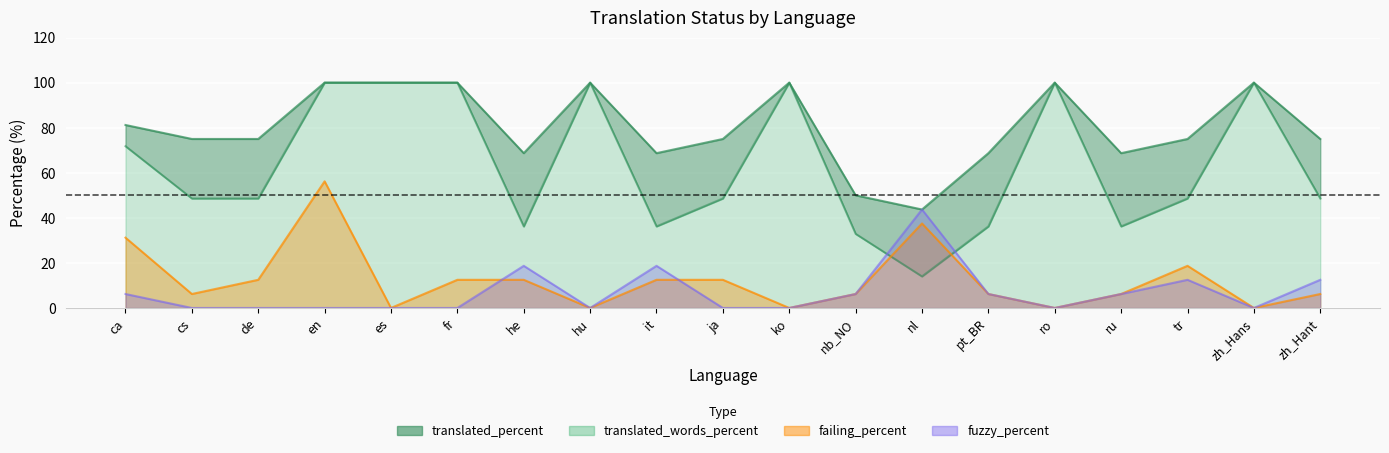

What is the difference between the maximum and minimum values in the failing_percent series?

56.2